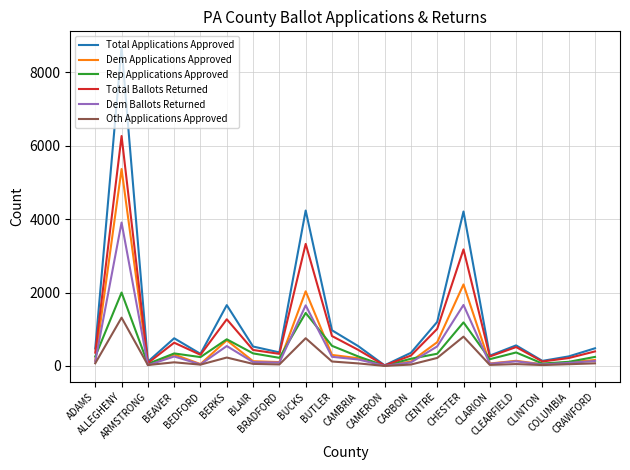

At which category does Total Ballots Returned reach its first local valley?

ARMSTRONG